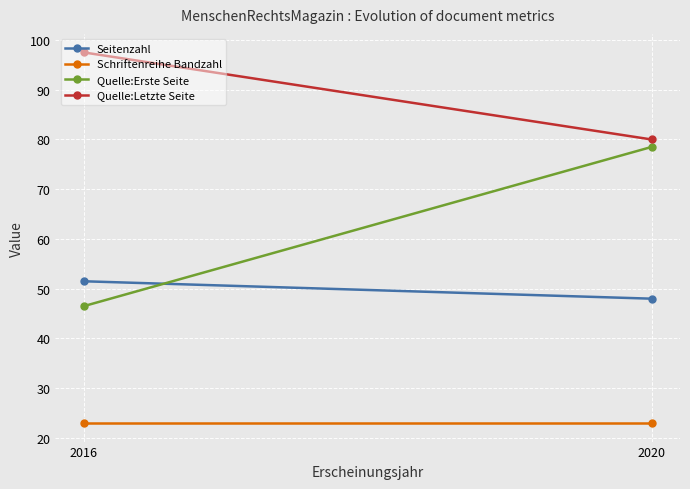

Is this an area chart (filled region under the line)?

No